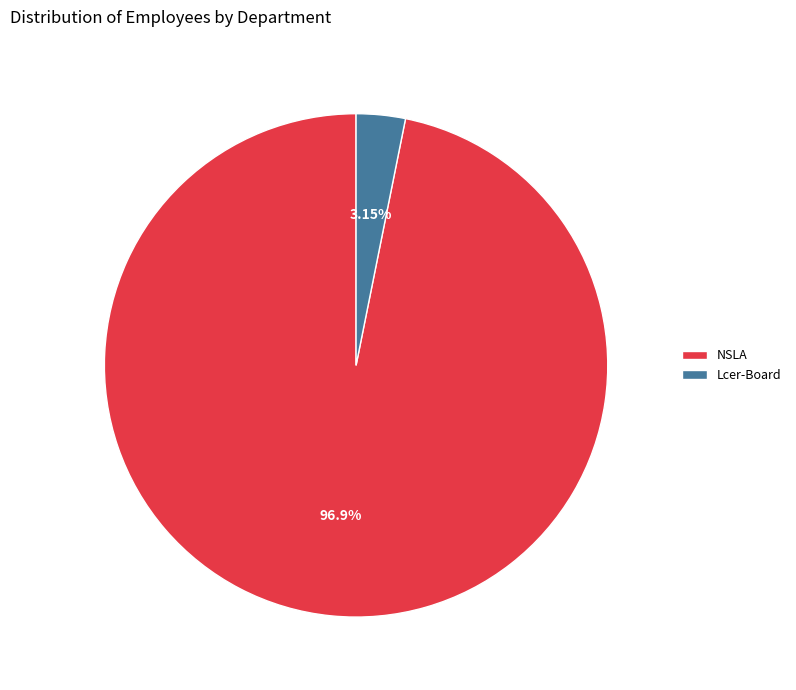

True or false: Lcer-Board accounts for 3% of the total.

True